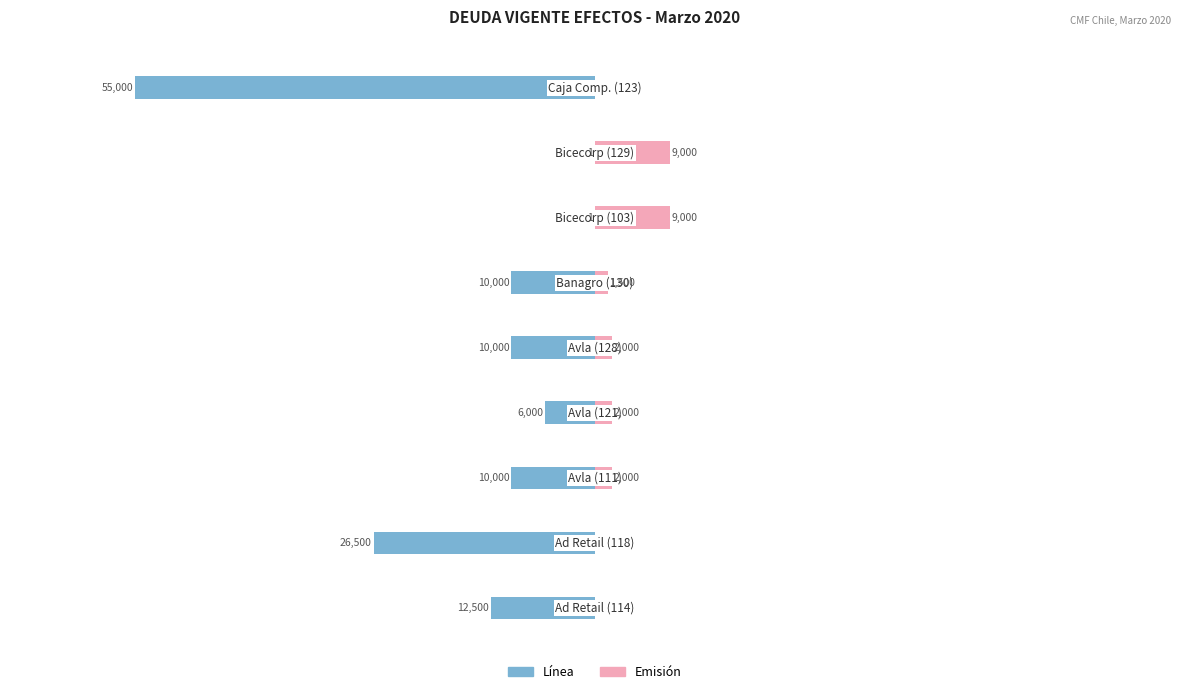

The value of Línea at −80000 is -12500.0. True or false?

True